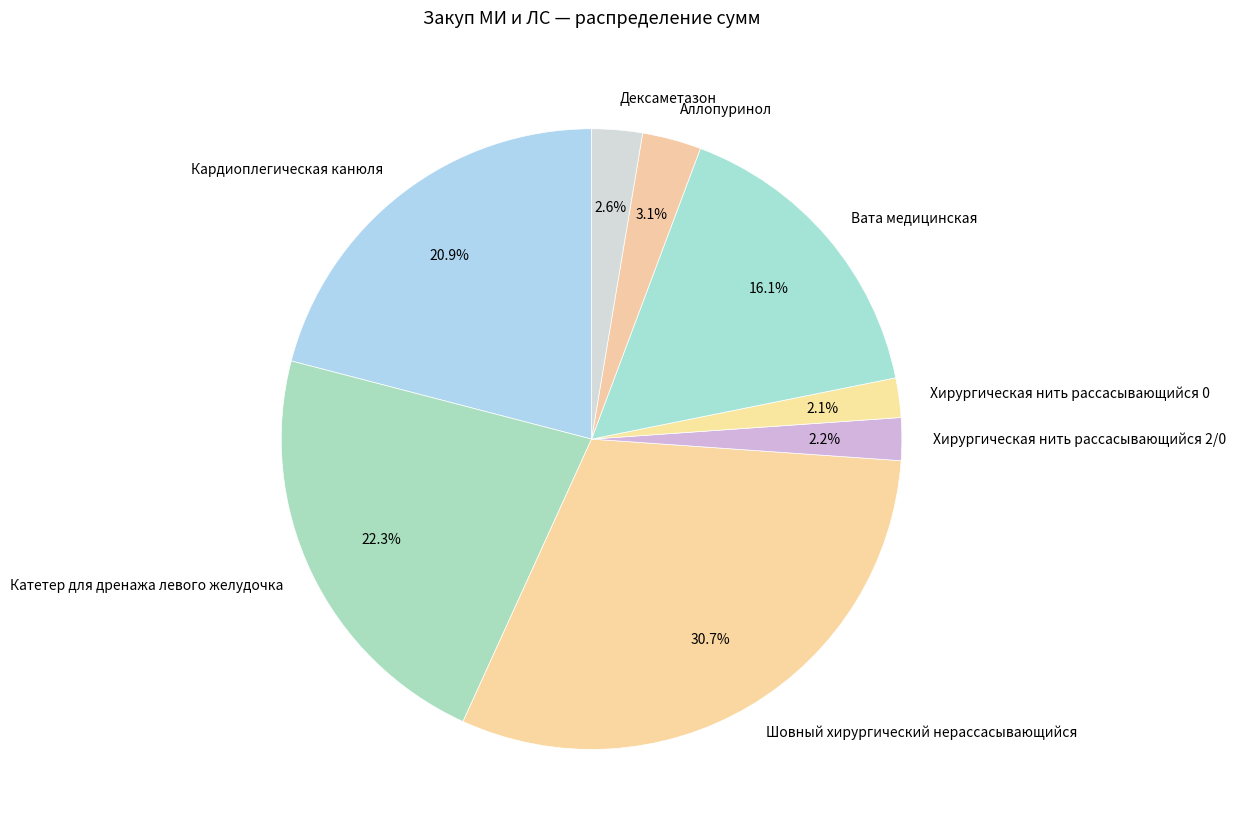

Which category has the biggest portion of the pie?

Шовный хирургический нерассасывающийся